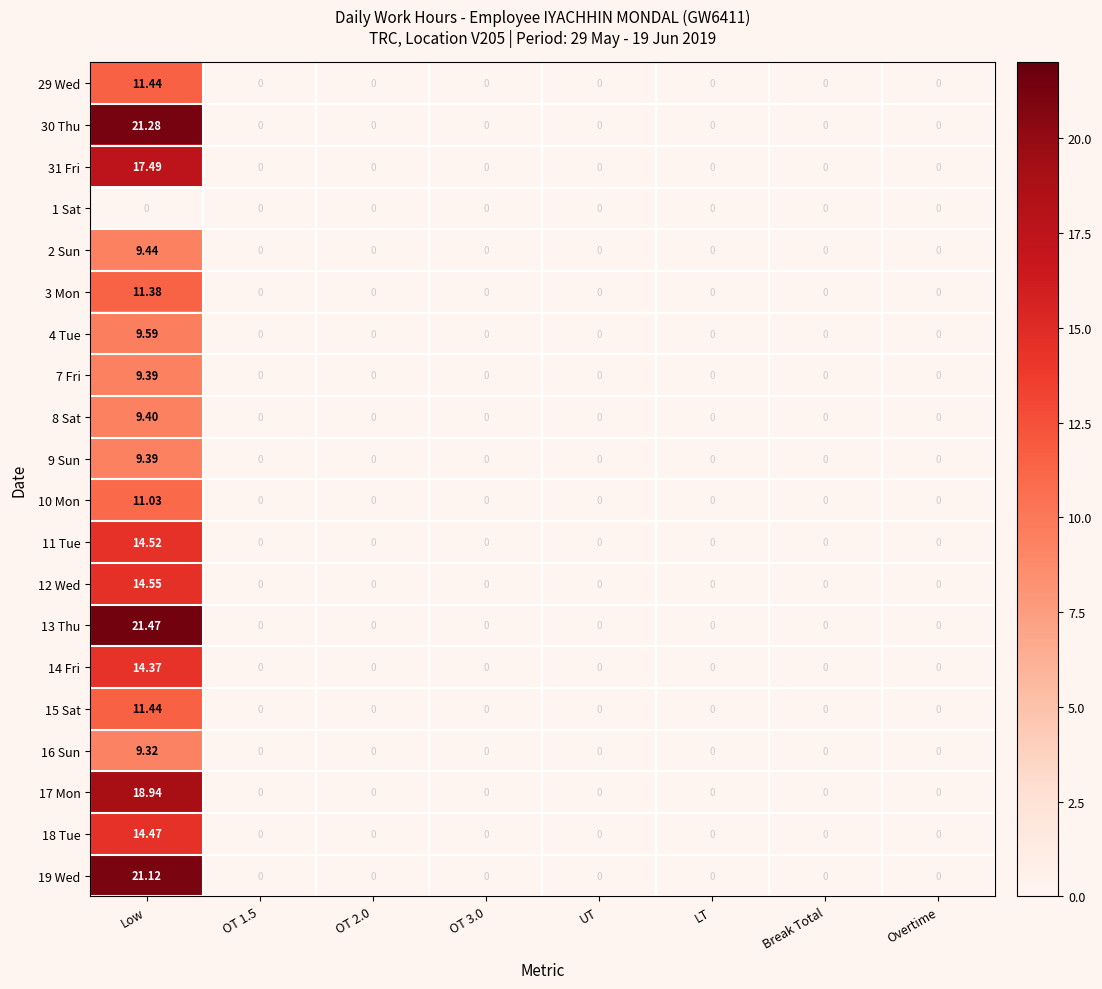

Which label corresponds to the largest value in the chart?

Low